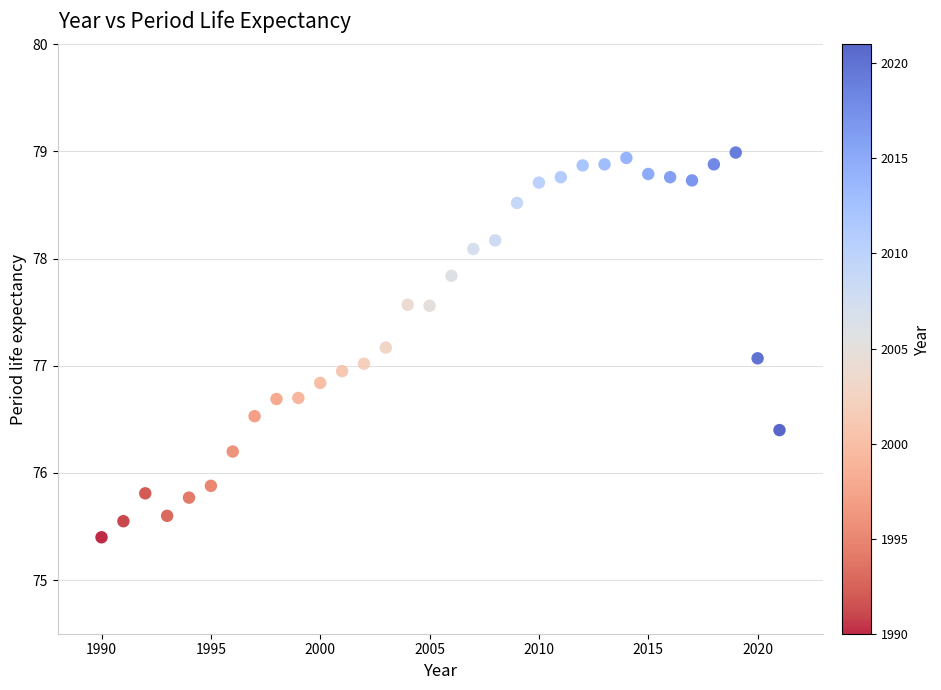

How many points are shown in the scatter plot?

32